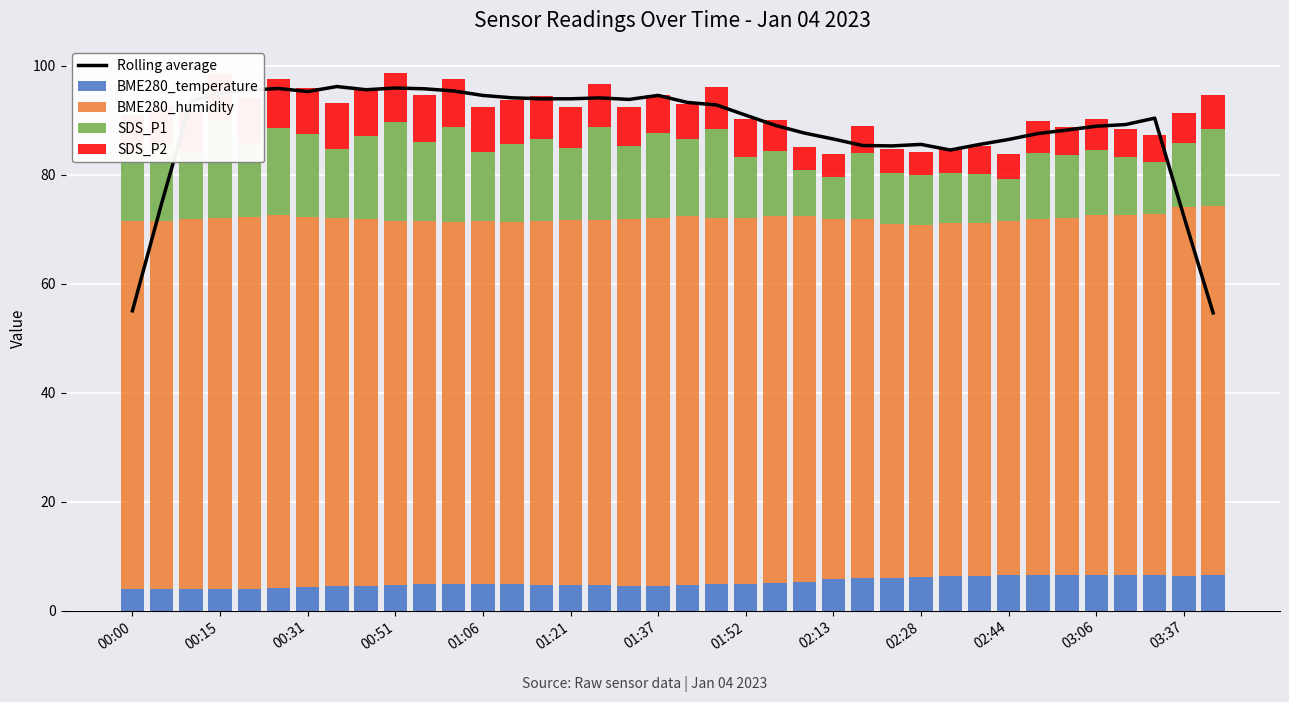

How many groups of bars are there?

38